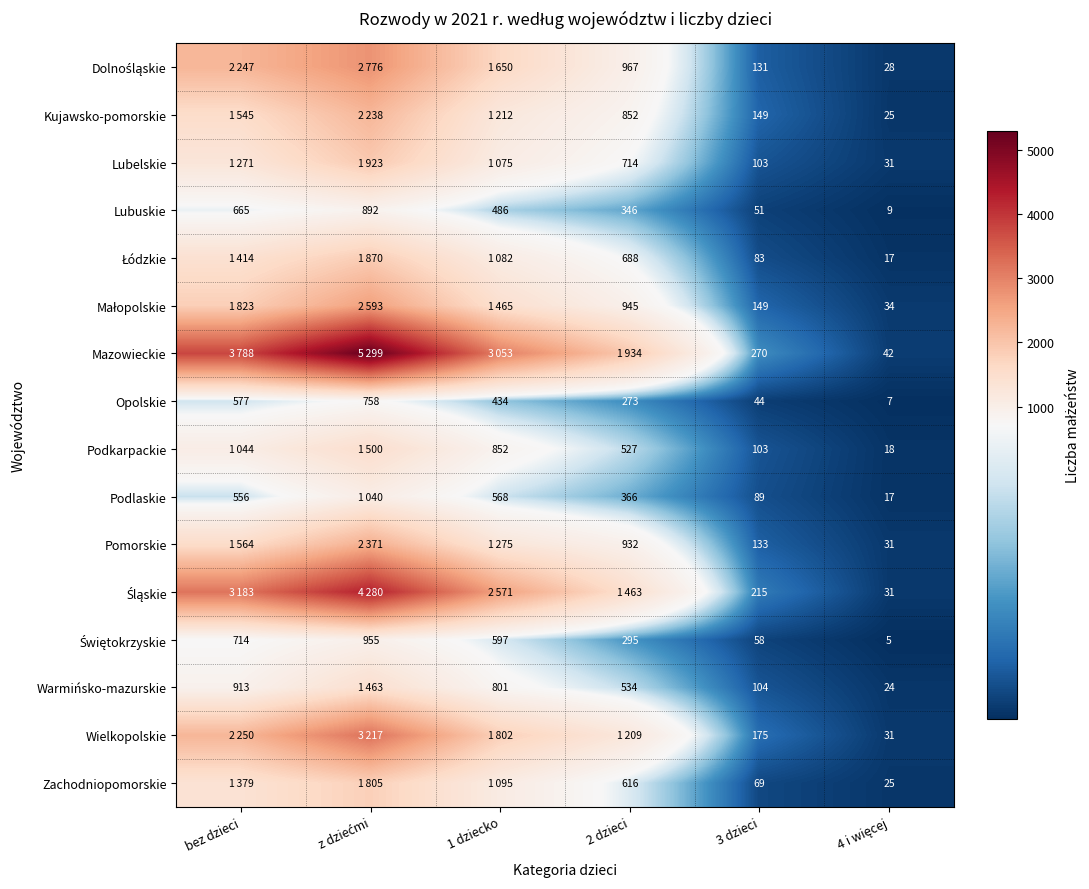

What is the sum of the Opolskie values at 3 dzieci and 1 dziecko?

478